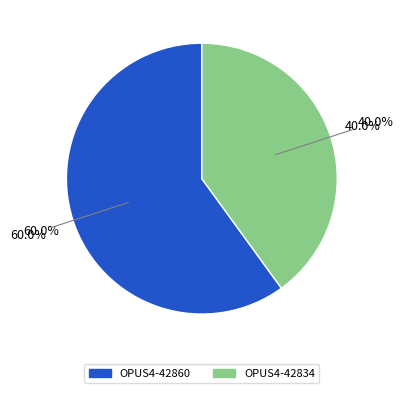

How many slices are in this pie chart?

2